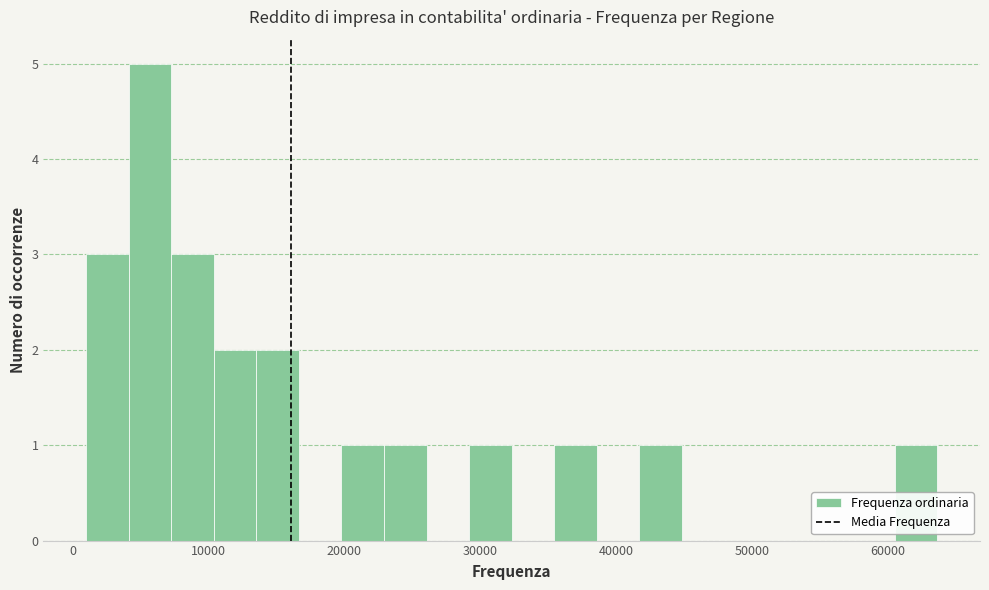

Read against the x-axis, roughly where is the centre of the tallest bar?

6000